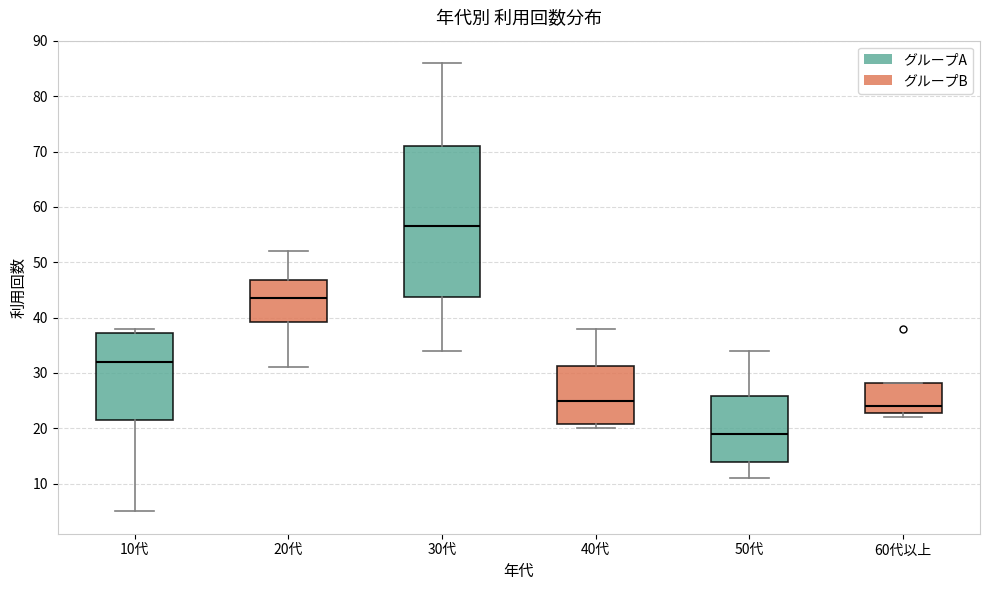

Which box's median line is the lowest?

50代